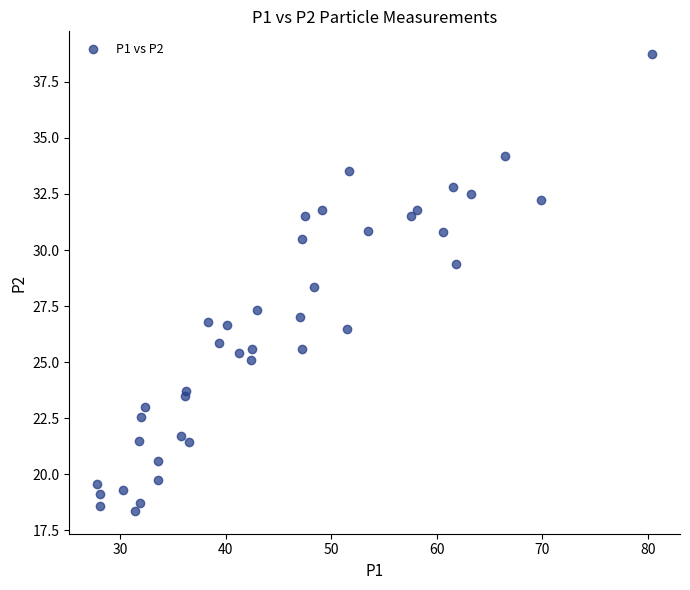

What Y value in the scatter plot is closest to 28?

28.3